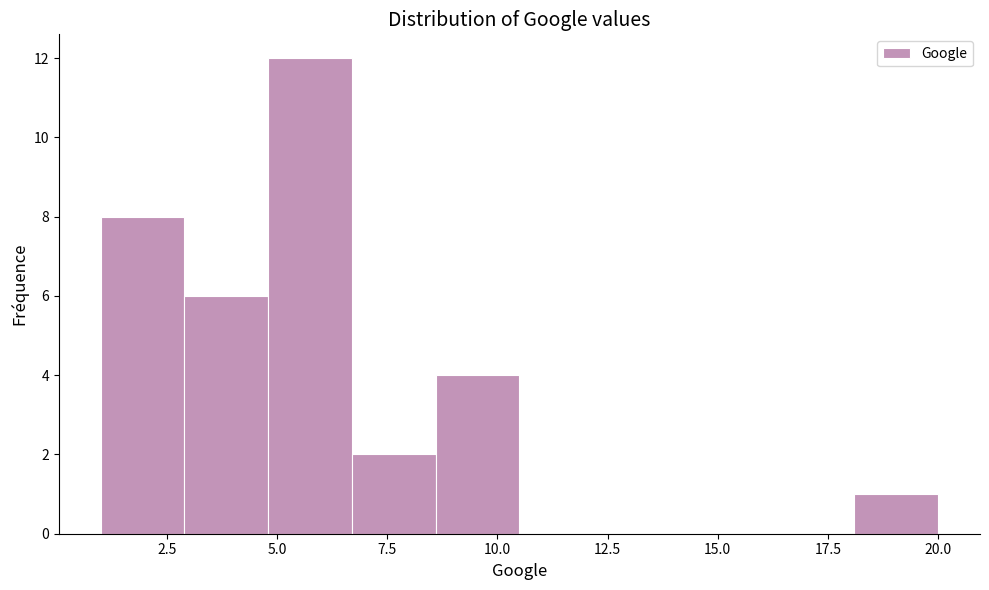

Read against the x-axis, roughly where is the centre of the tallest bar?

6.0